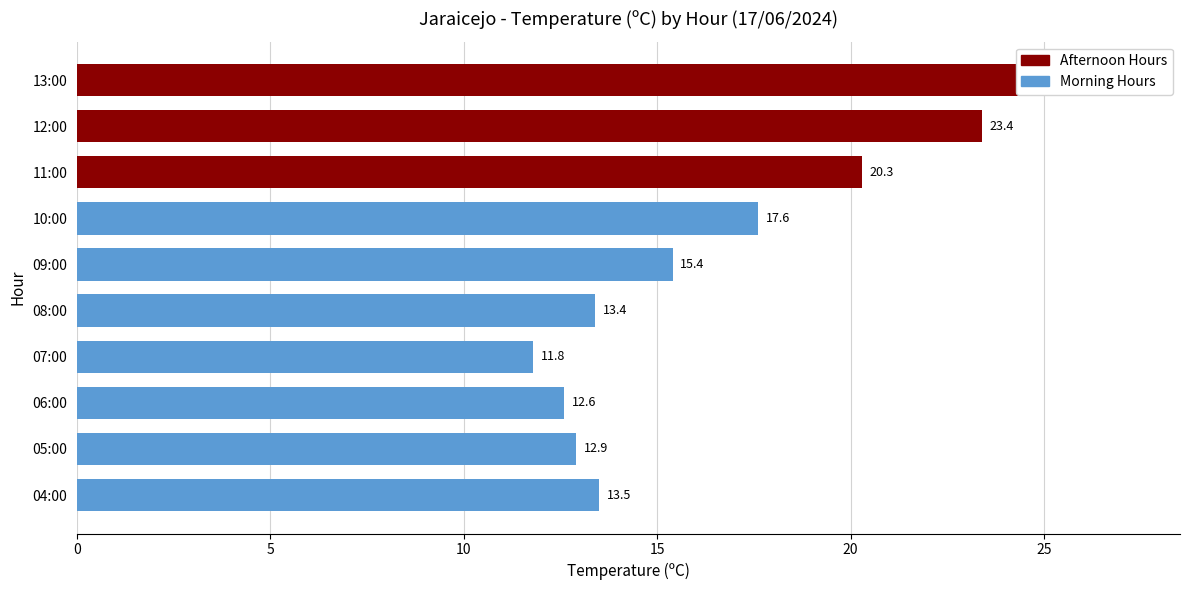

What is the average value?

16.6